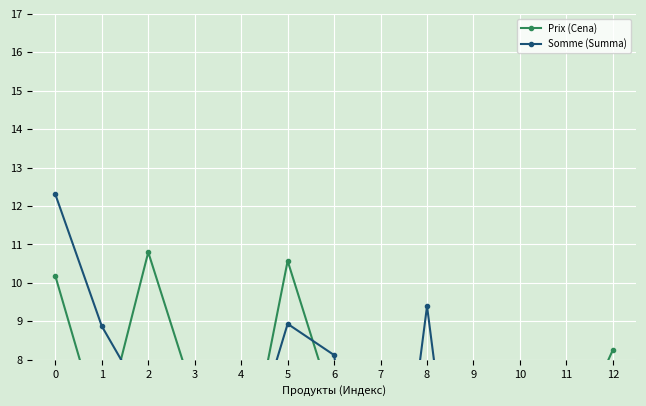

Is the value of Prix (Cena) at 8 greater than the value of Somme (Summa) at 6?

No